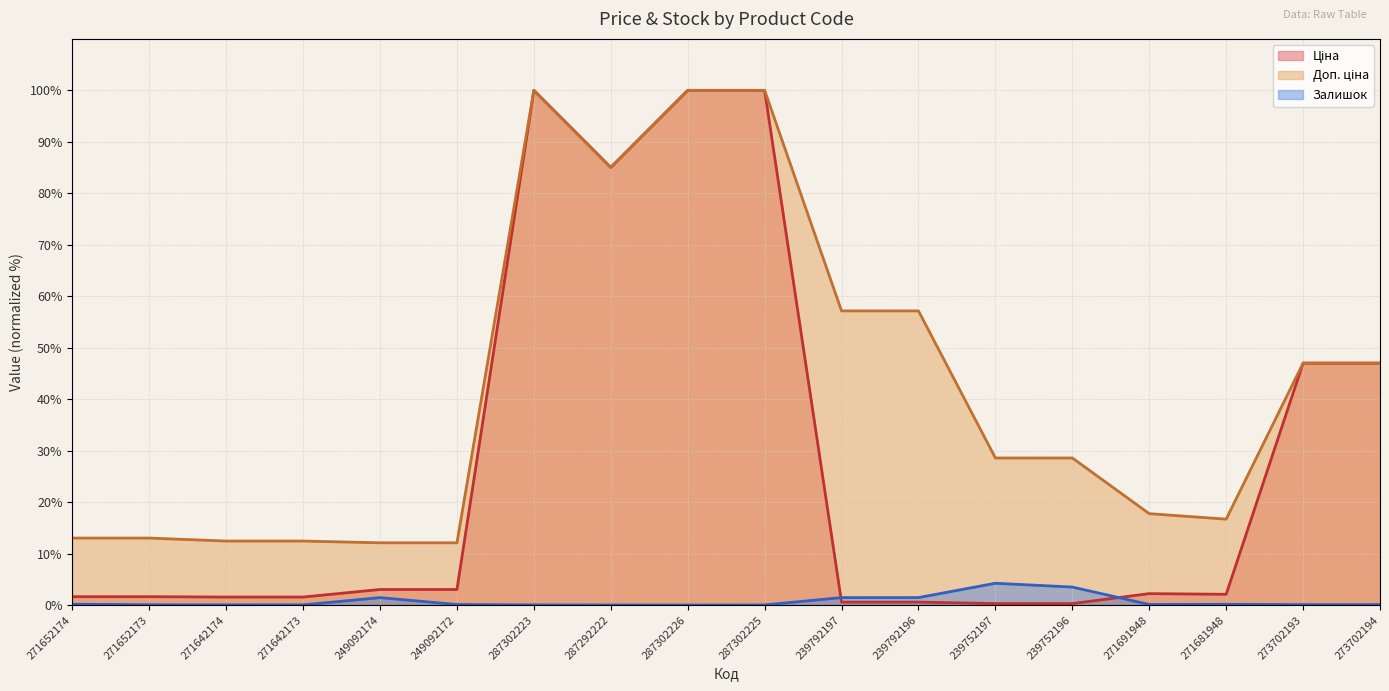

Which has a higher value, 239752197 or 271681948?

271681948